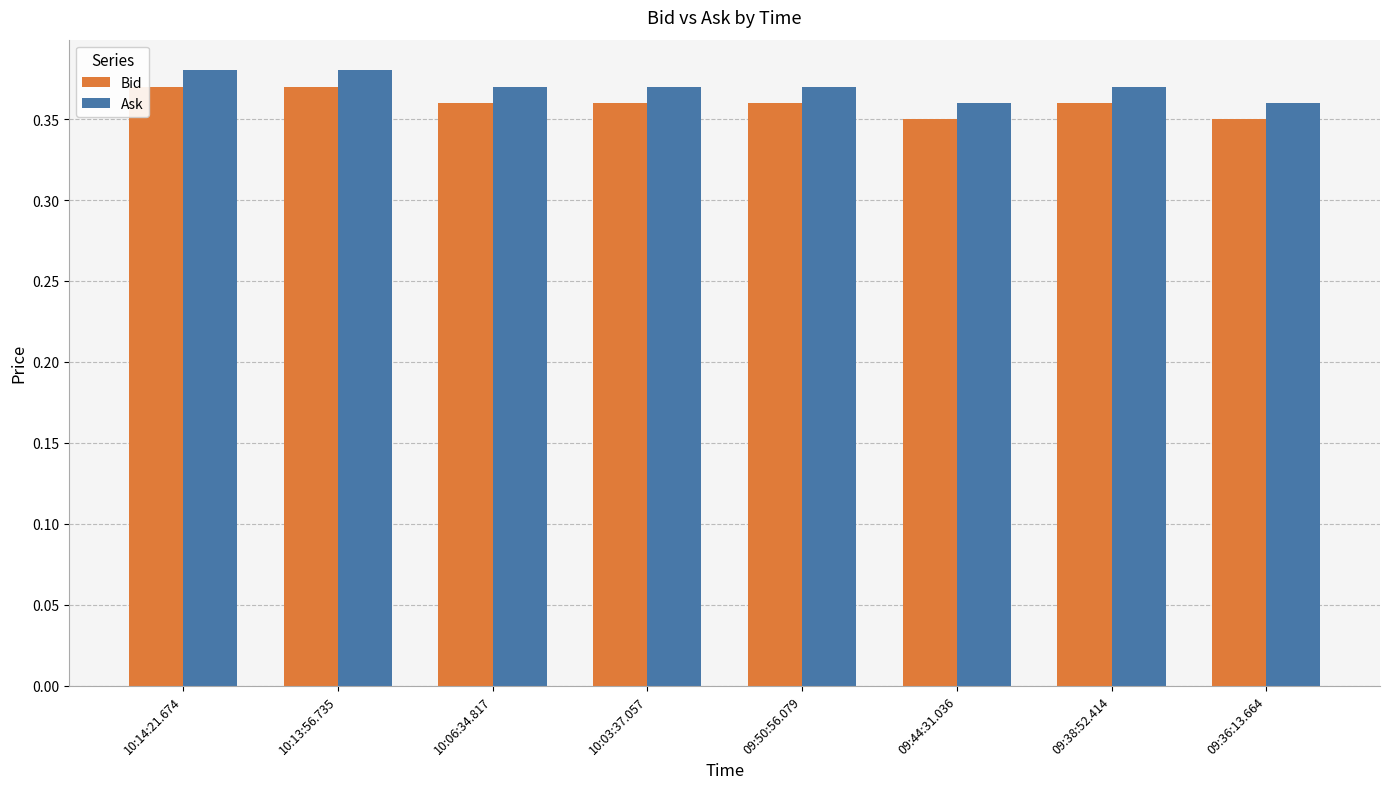

What is the label of the 2nd bar from the left?

10:13:56.735